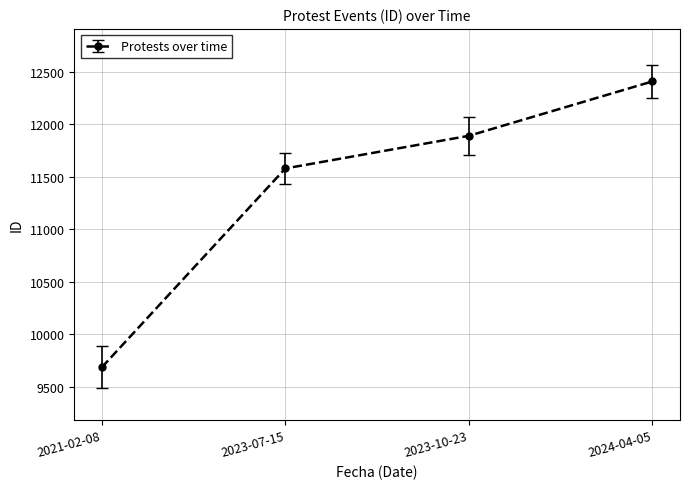

Is this an area chart (filled region under the line)?

No